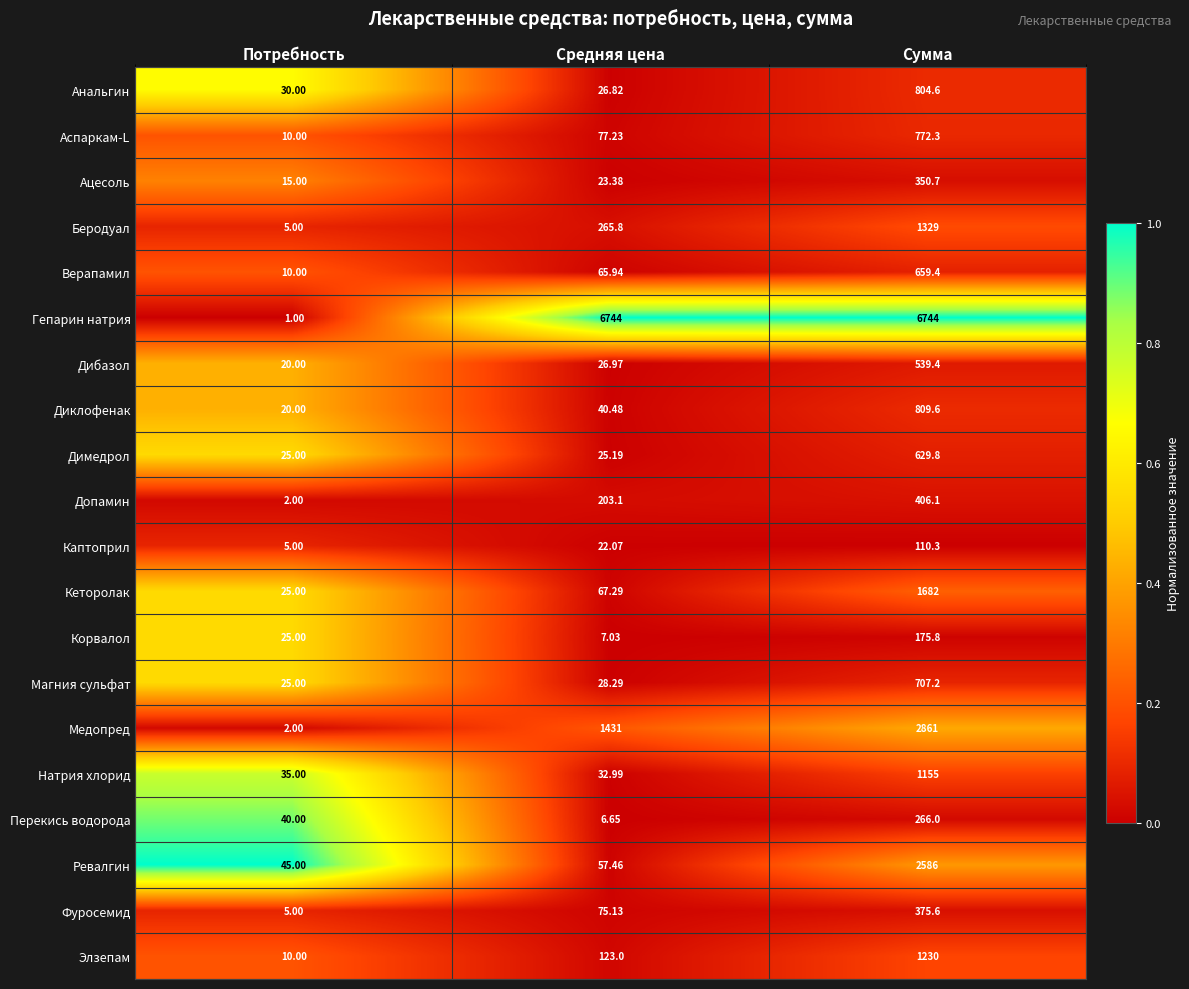

At which label does Верапамил reach its peak?

Сумма